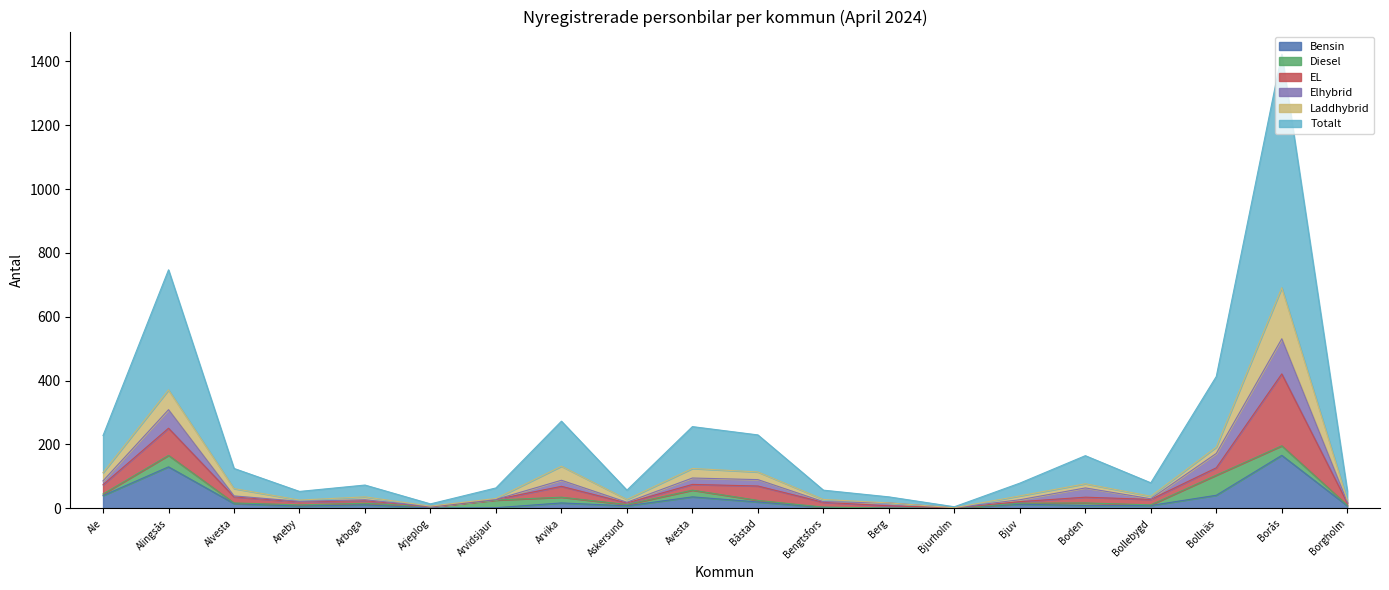

At which category is the sum across all series the highest?

Borås